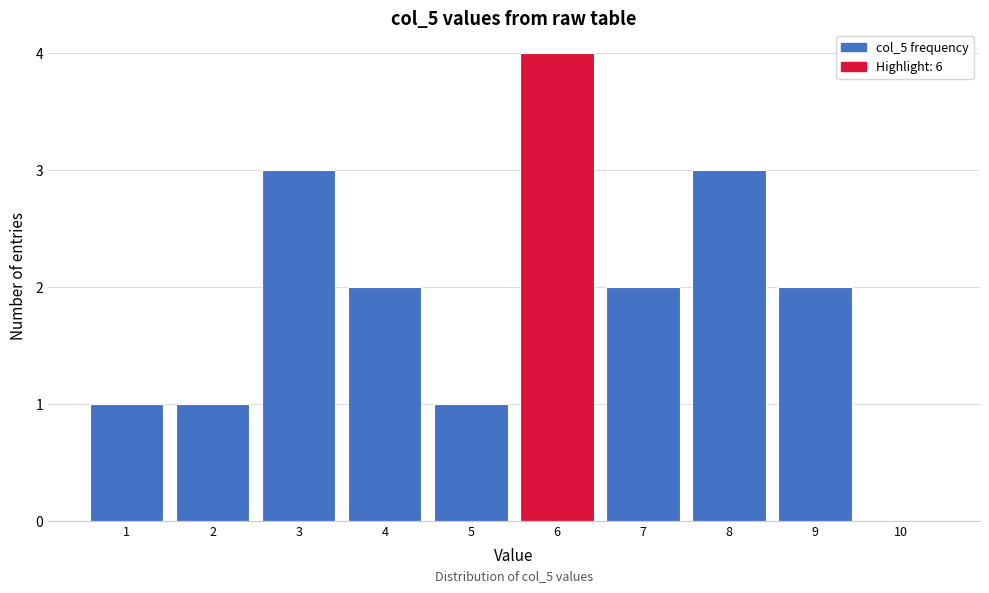

Which range on the x-axis has the tallest bar?

5.5 to 6.5